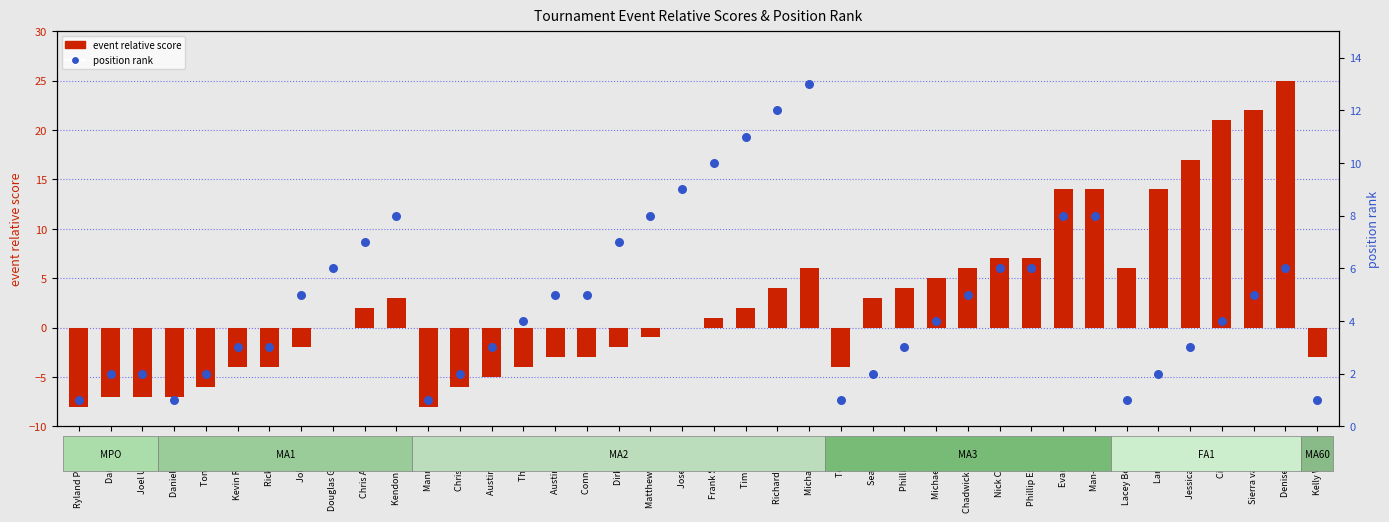

Is the value of event relative score at Kelly Williams greater than the value of position (rank) at Nick Crowfoot?

No